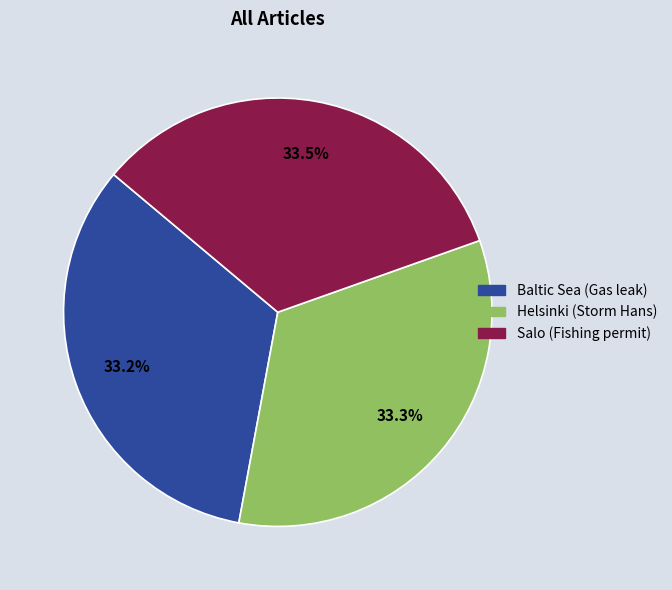

The Helsinki (Storm Hans) slice represents 19% of the pie. True or false?

False